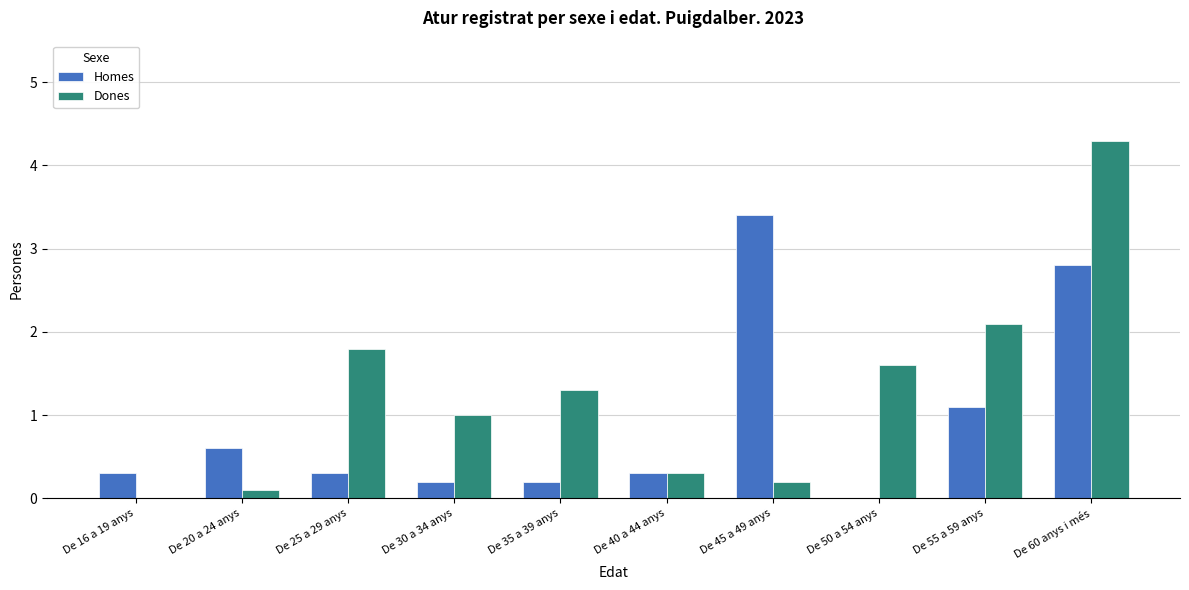

How many values in Homes are above zero?

9